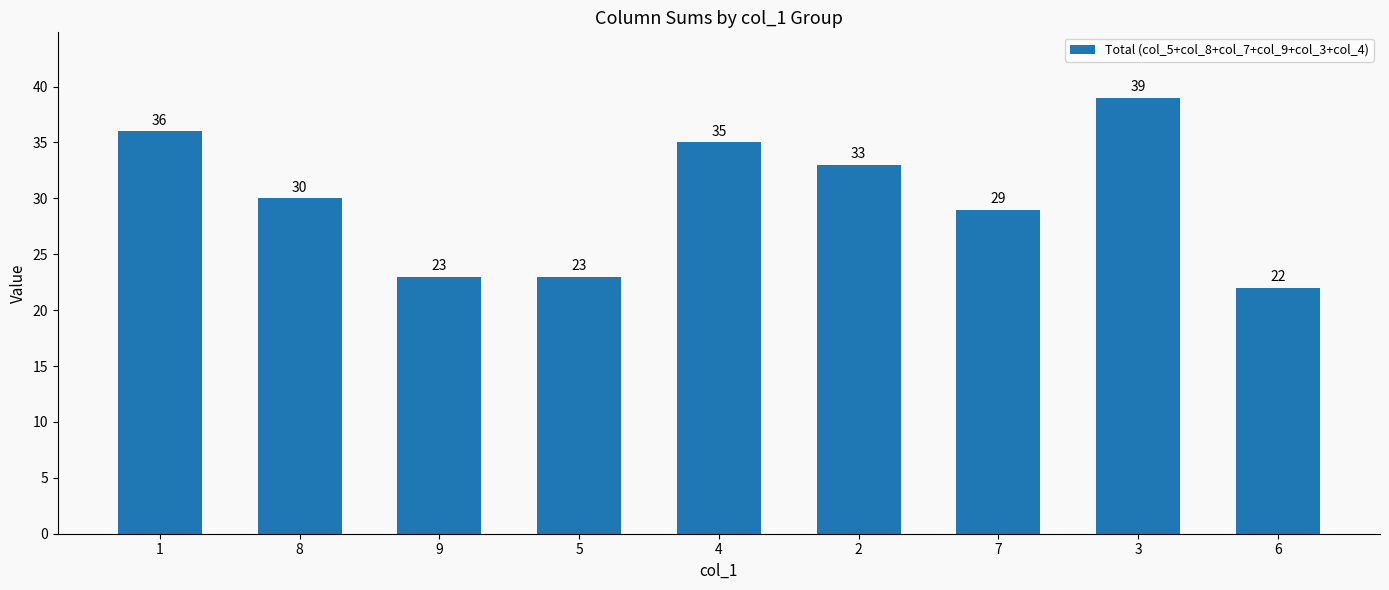

What is the change in value from 5 to 2?

+10